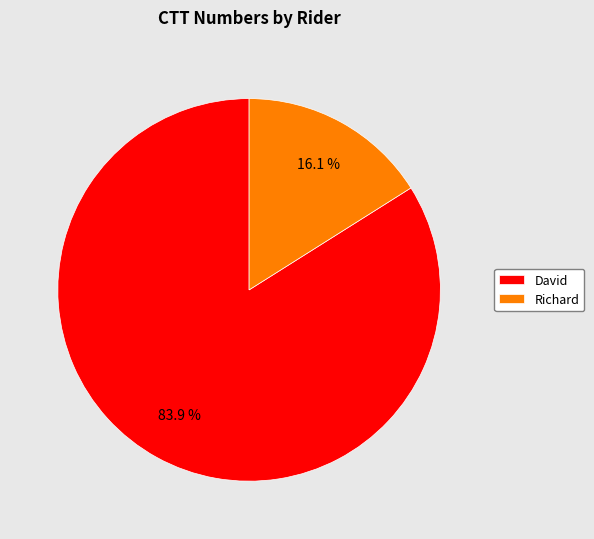

The Richard slice represents 16% of the pie. True or false?

True